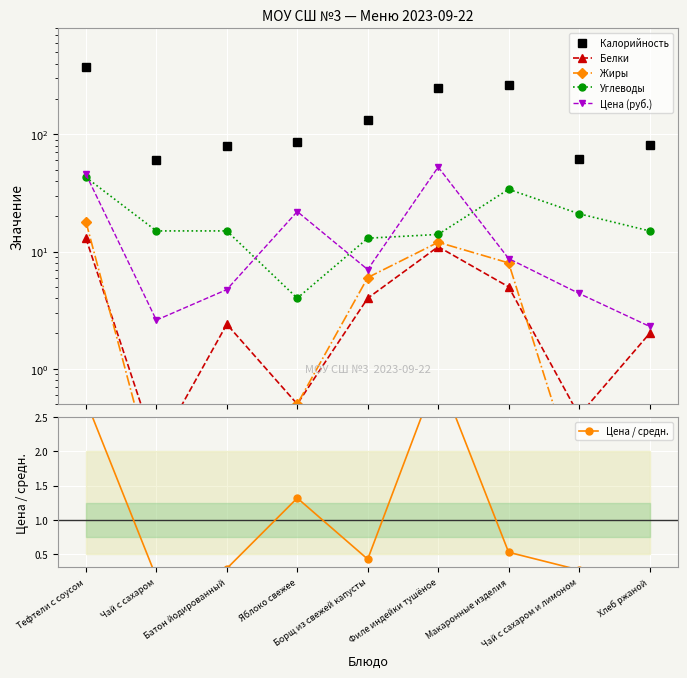

How many categories are shown in the chart?

9